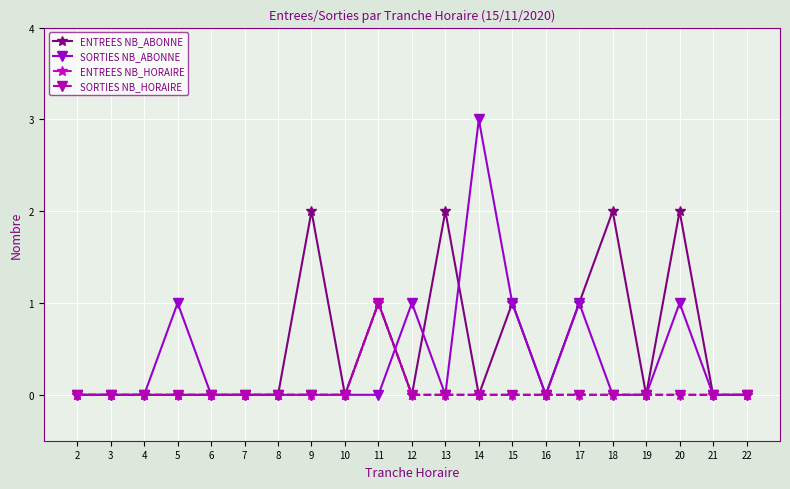

What is the total value across all series at 13?

2